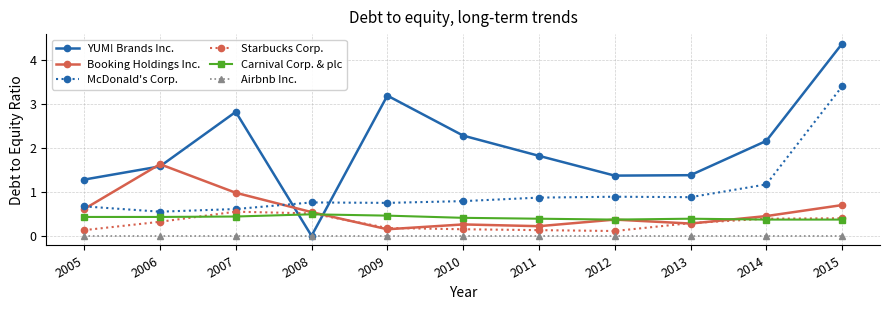

What is the spread (max minus min) of values at 2011?

1.8